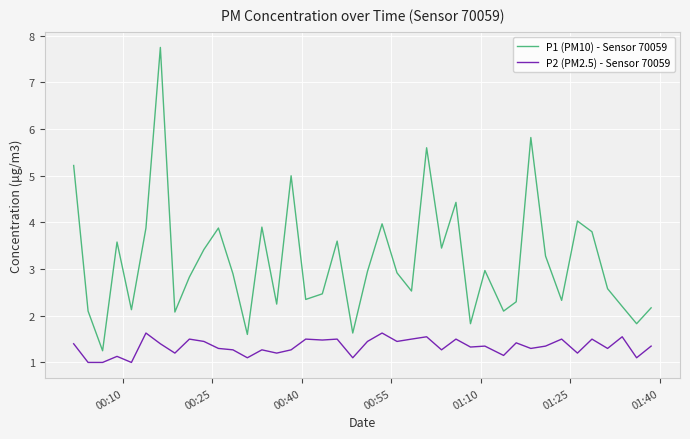

Rank the series by their maximum value, from highest to lowest.

P1 (PM10) - Sensor 70059, P2 (PM2.5) - Sensor 70059